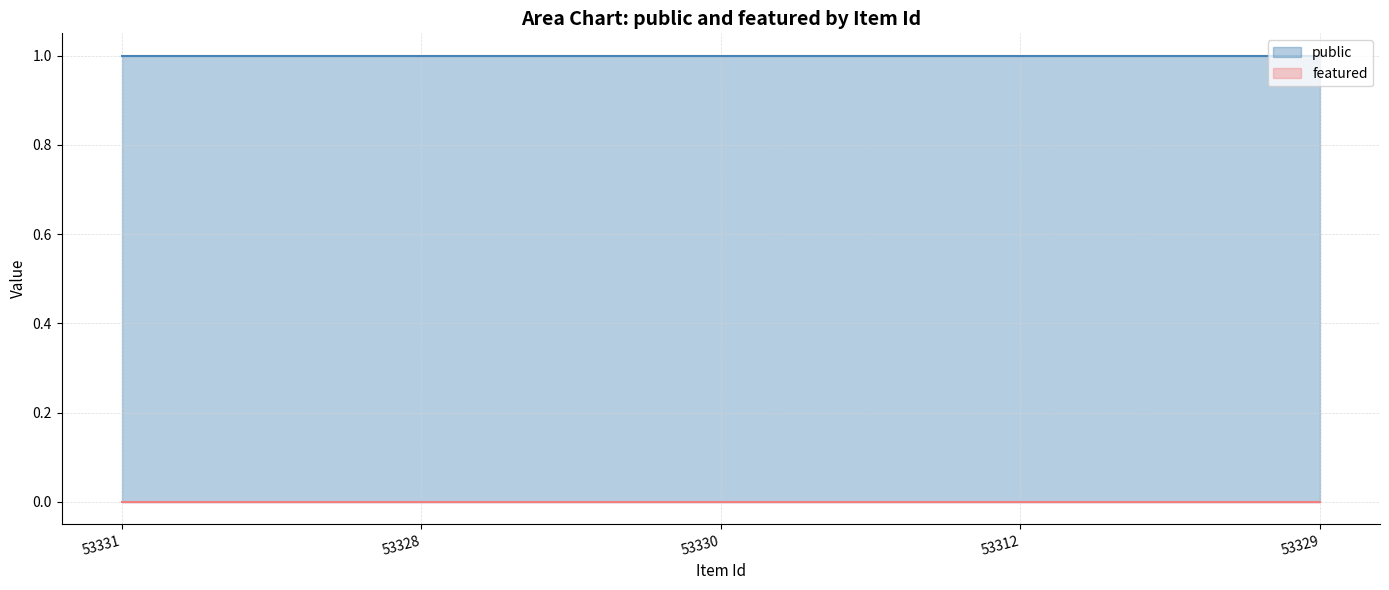

What is the average value of the public series?

1